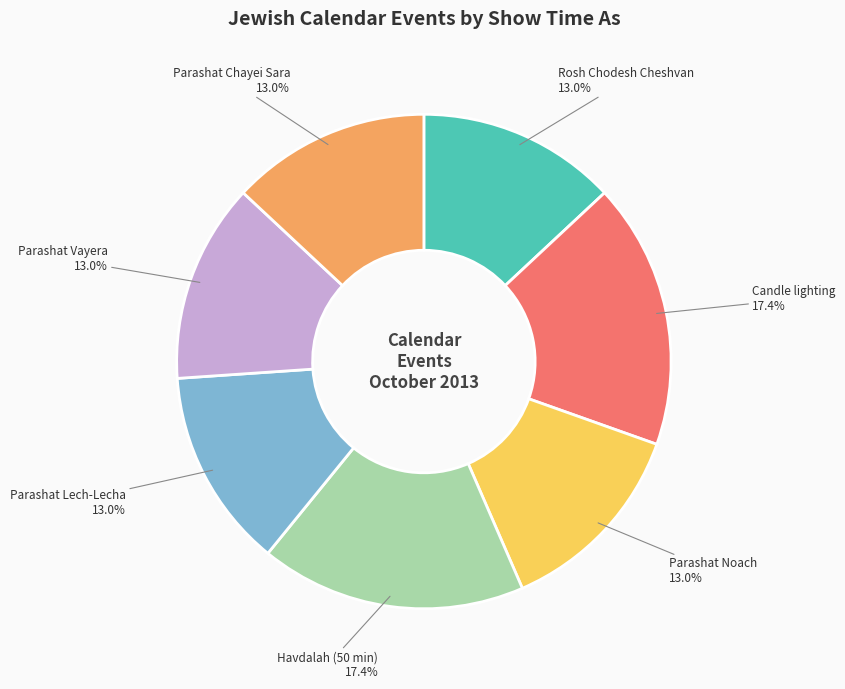

Does any single category account for the majority?

No